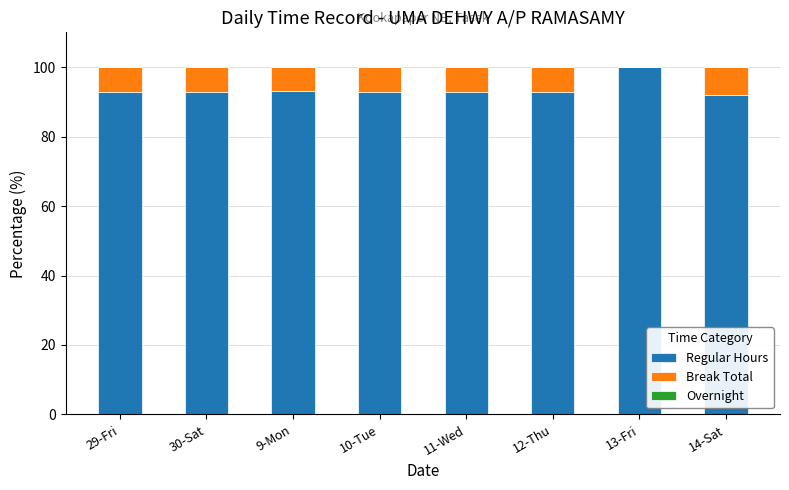

True or false: Regular Hours has a value of 91.9 at 14-Sat.

True